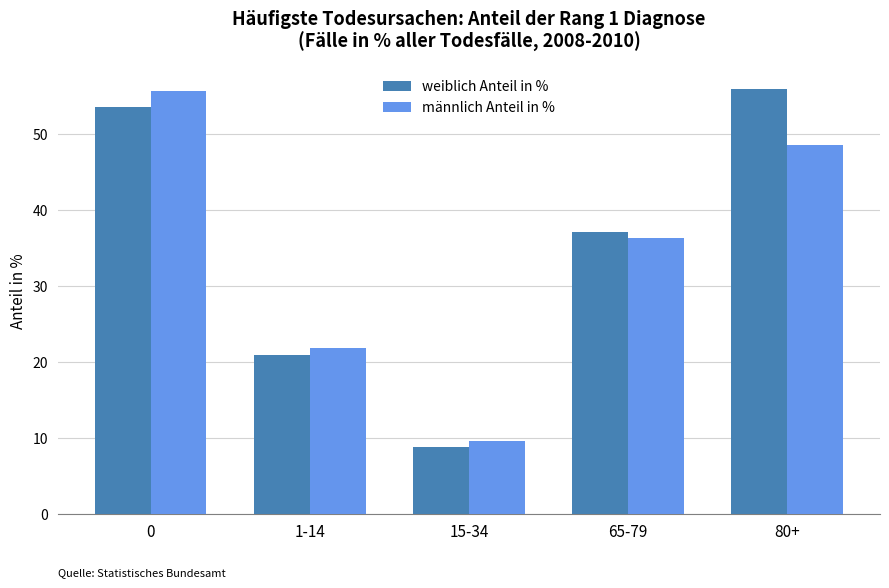

How many groups of bars are there?

5